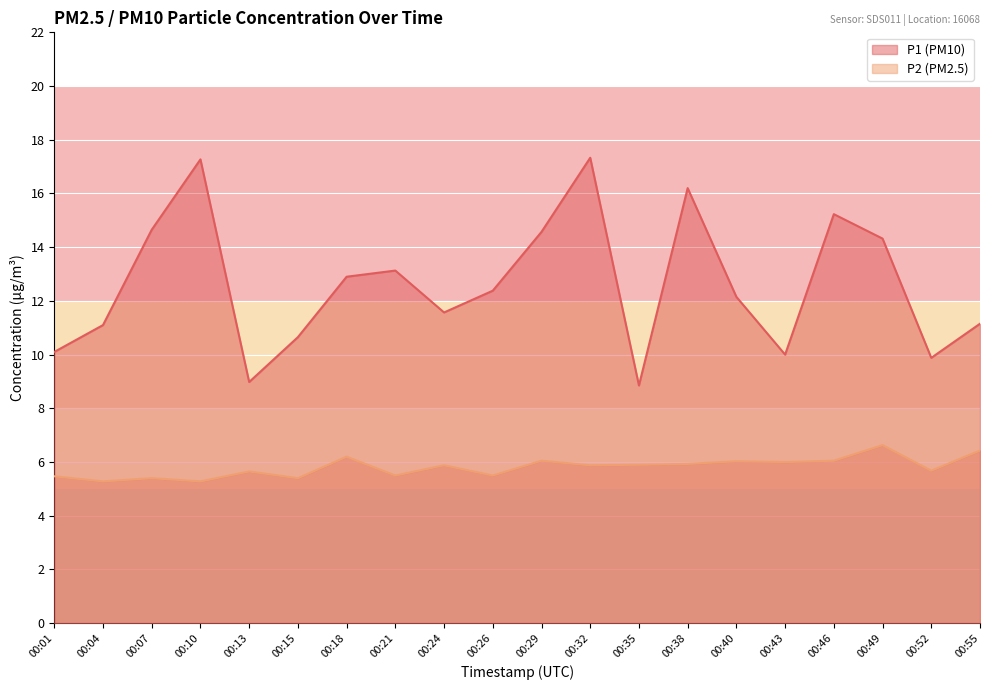

What is the maximum value for P2?

6.6